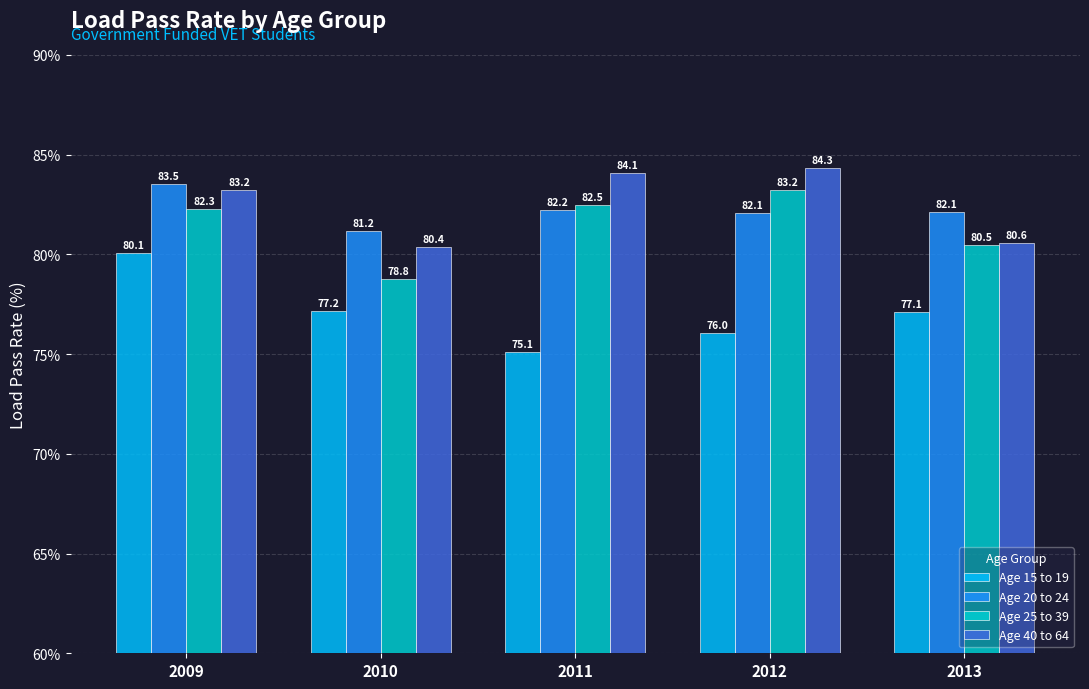

At which category is the sum across all series the highest?

2009